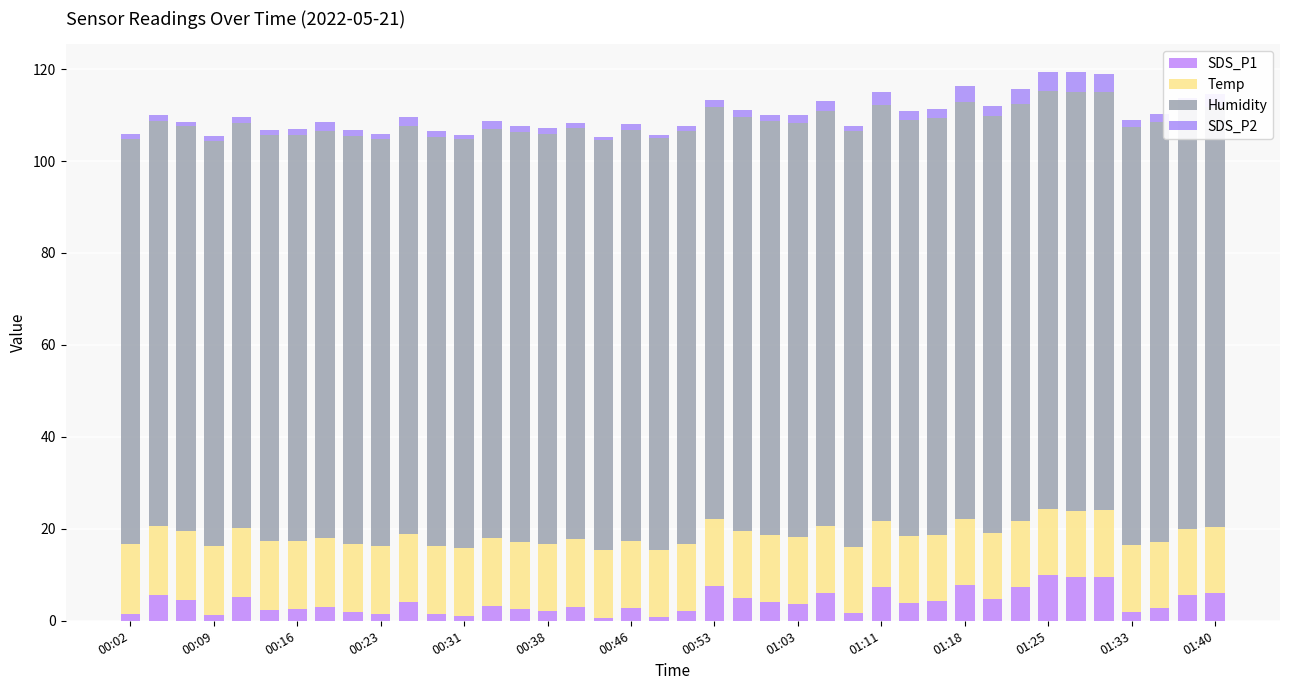

What position from the left is 20?

21